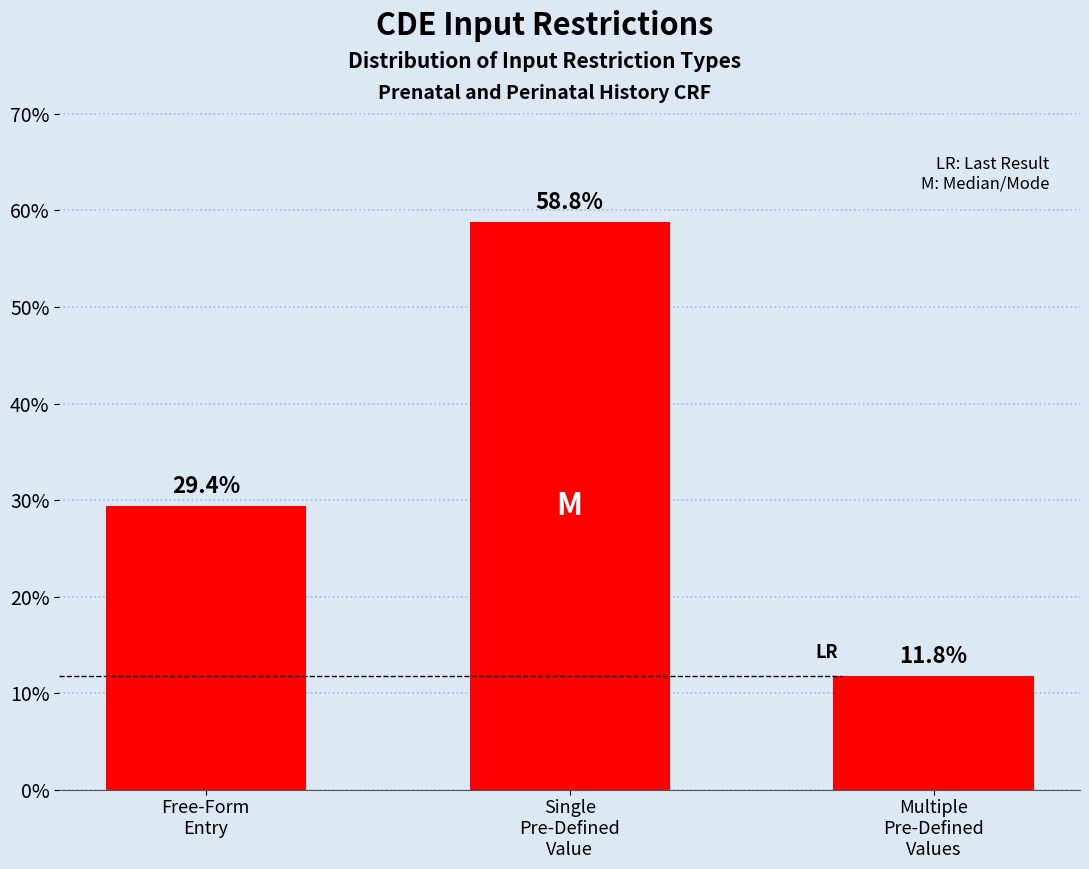

Reading left to right, list all the values displayed in this chart.

Free-Form
Entry=29.4	Single
Pre-Defined
Value=58.8	Multiple
Pre-Defined
Values=11.8